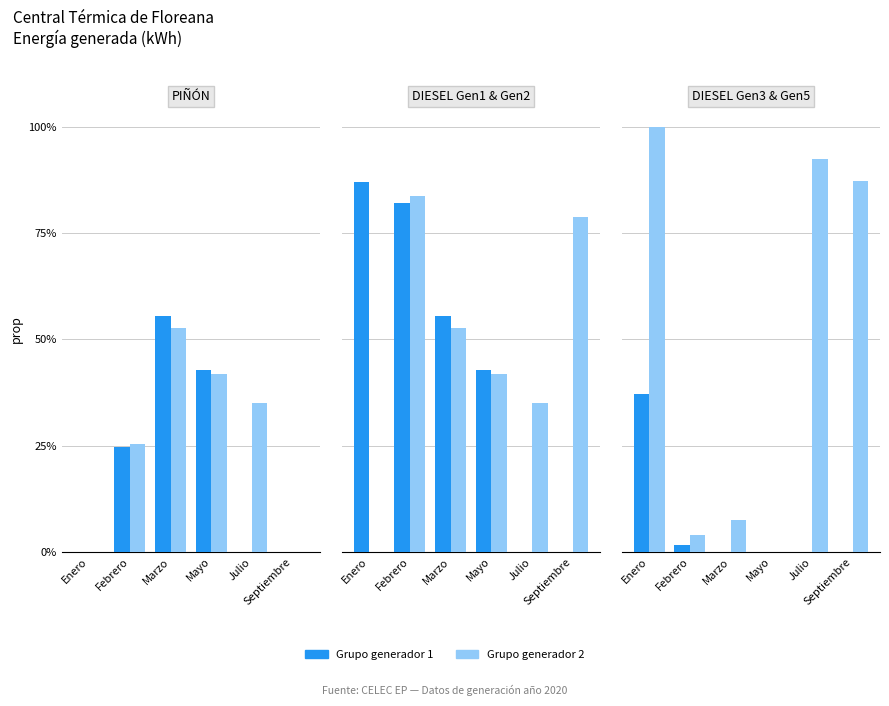

What is the difference between the maximum and minimum values in the DIESEL Gen5 series?

1.0